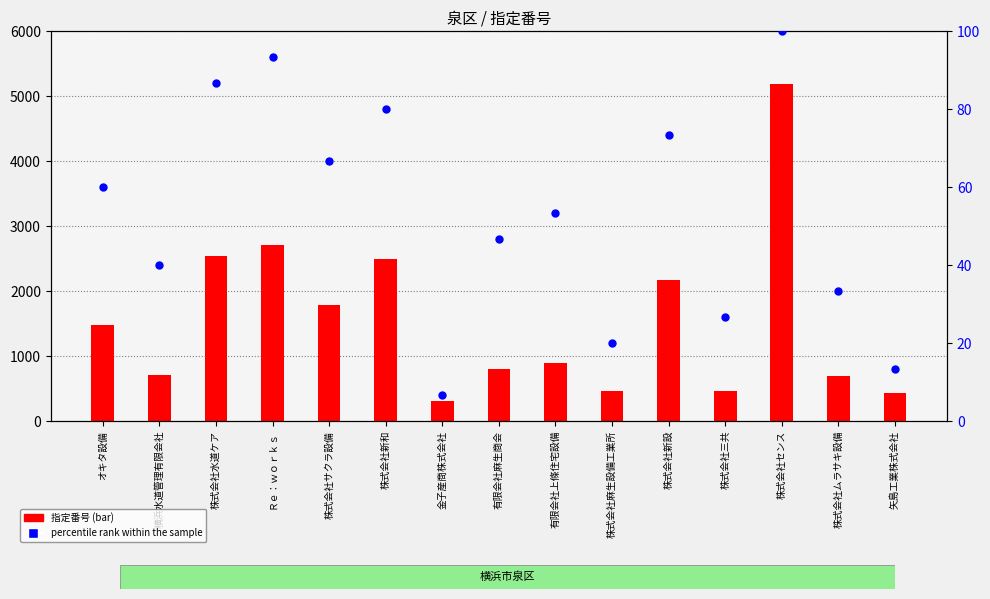

At which category is the sum across all series the highest?

株式会社センス